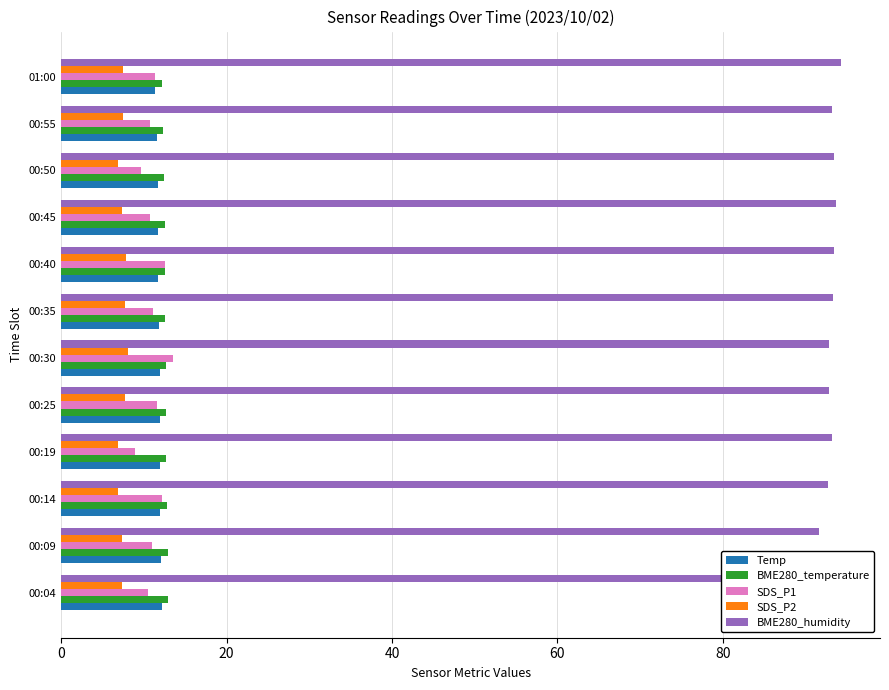

What is the greatest value displayed?

94.3